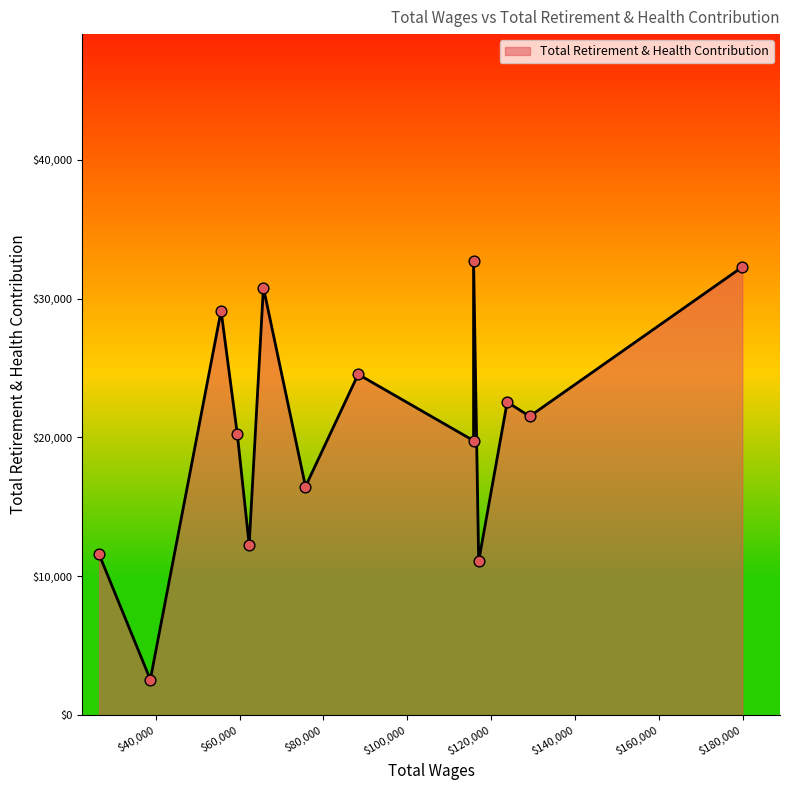

What is the change in value from 179887.0 to 115810.0?

+425